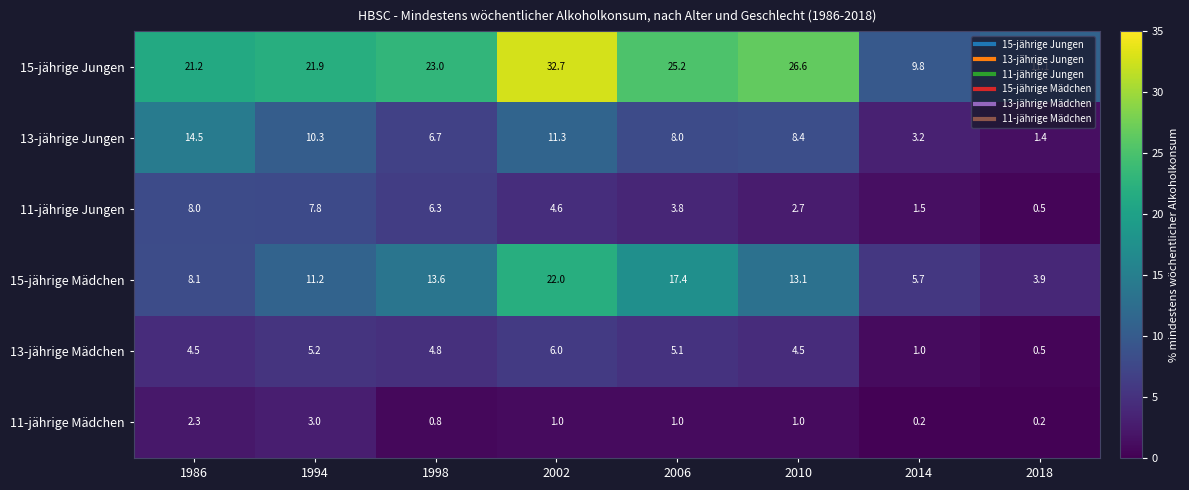

What is the sum of all 11-jährige Jungen values?

35.2